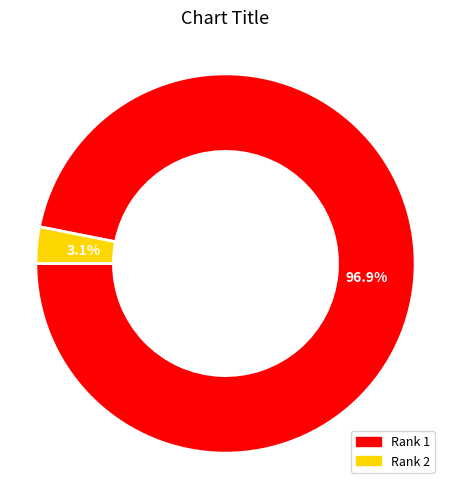

Is Rank 1 the majority of the pie?

Yes